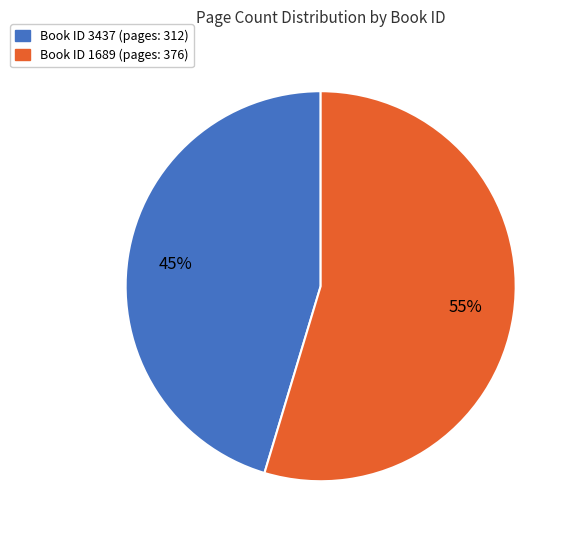

To the nearest percent, what is the average slice percentage?

50%